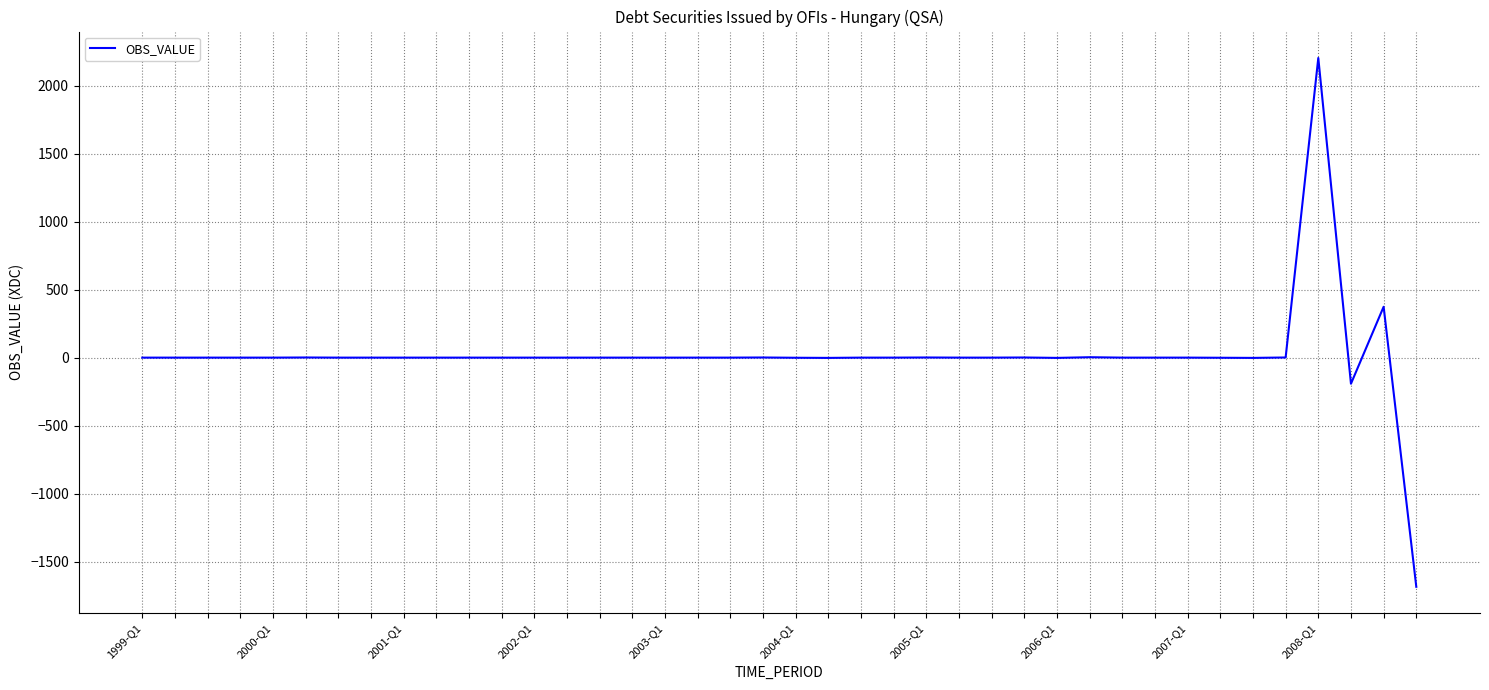

What is the difference between the maximum and minimum values?

3888